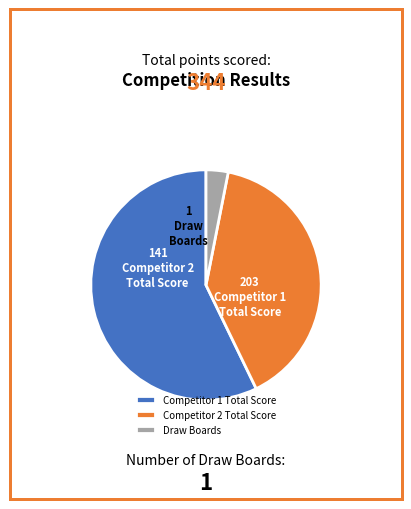

The Draw Boards slice represents 11% of the pie. True or false?

False